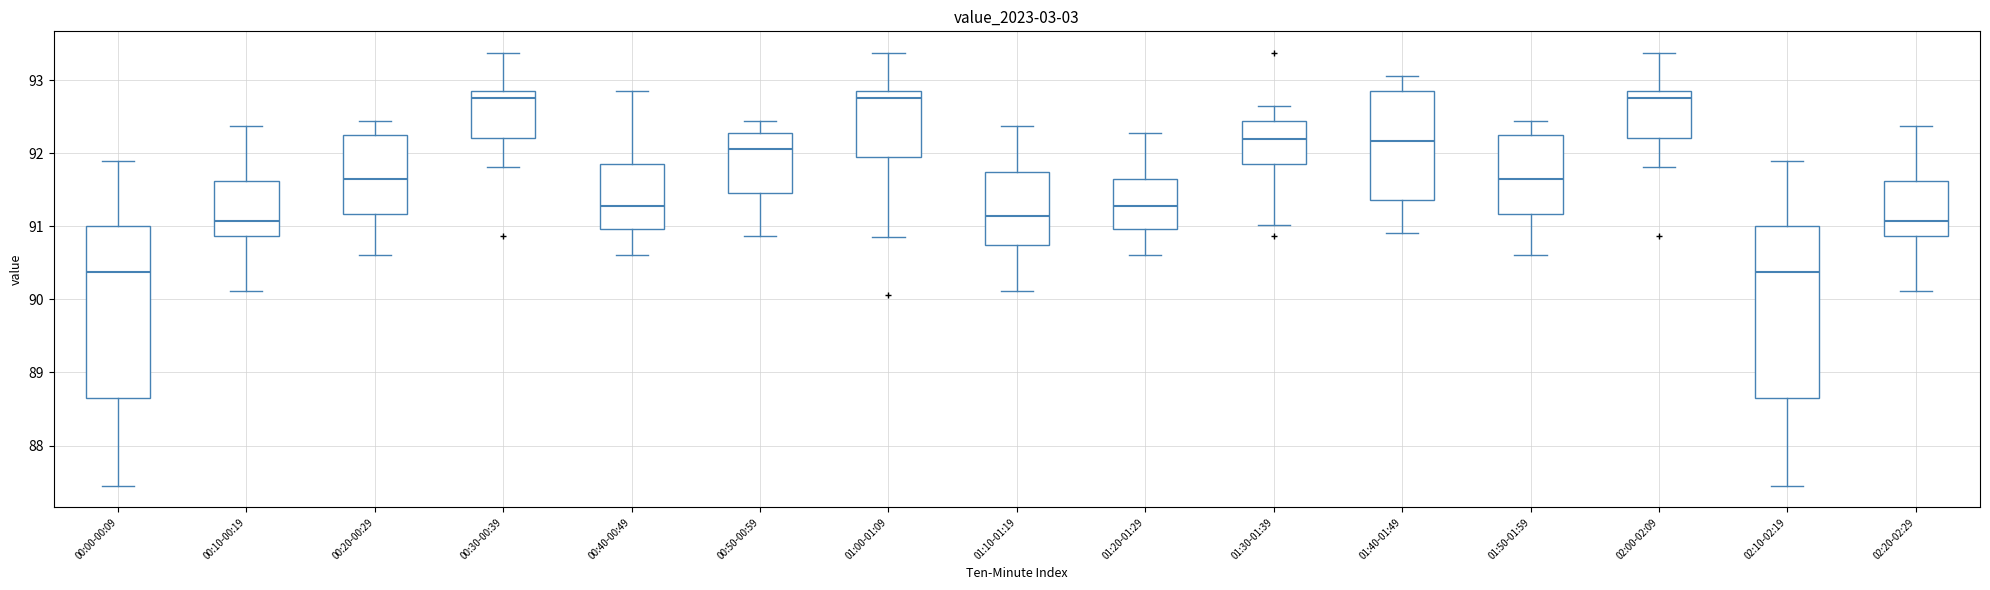

Where does the median line of the box for 01:00-01:09 sit on the y-axis? The values are not printed on the chart, so give them approximately, as read against the axis.

92.8